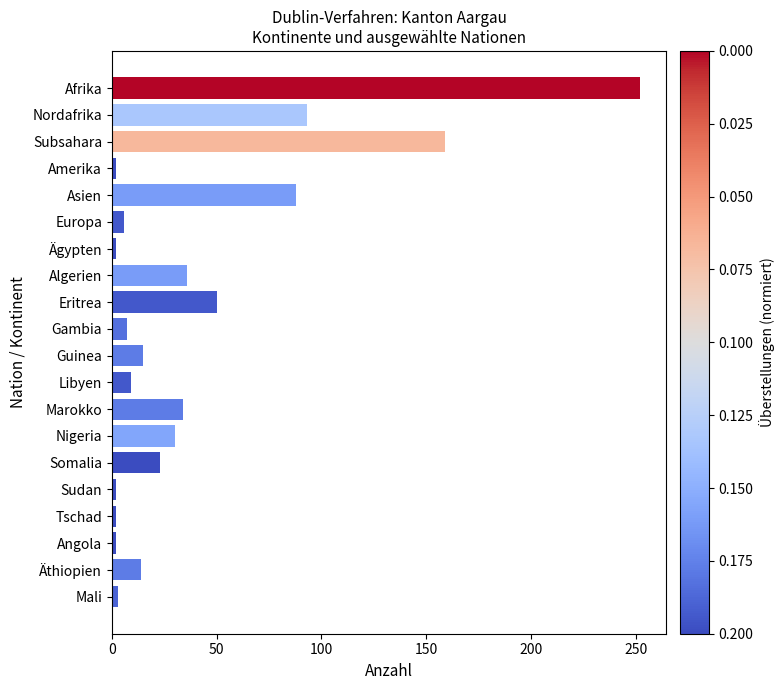

Between Nigeria and Somalia, which is larger?

Nigeria